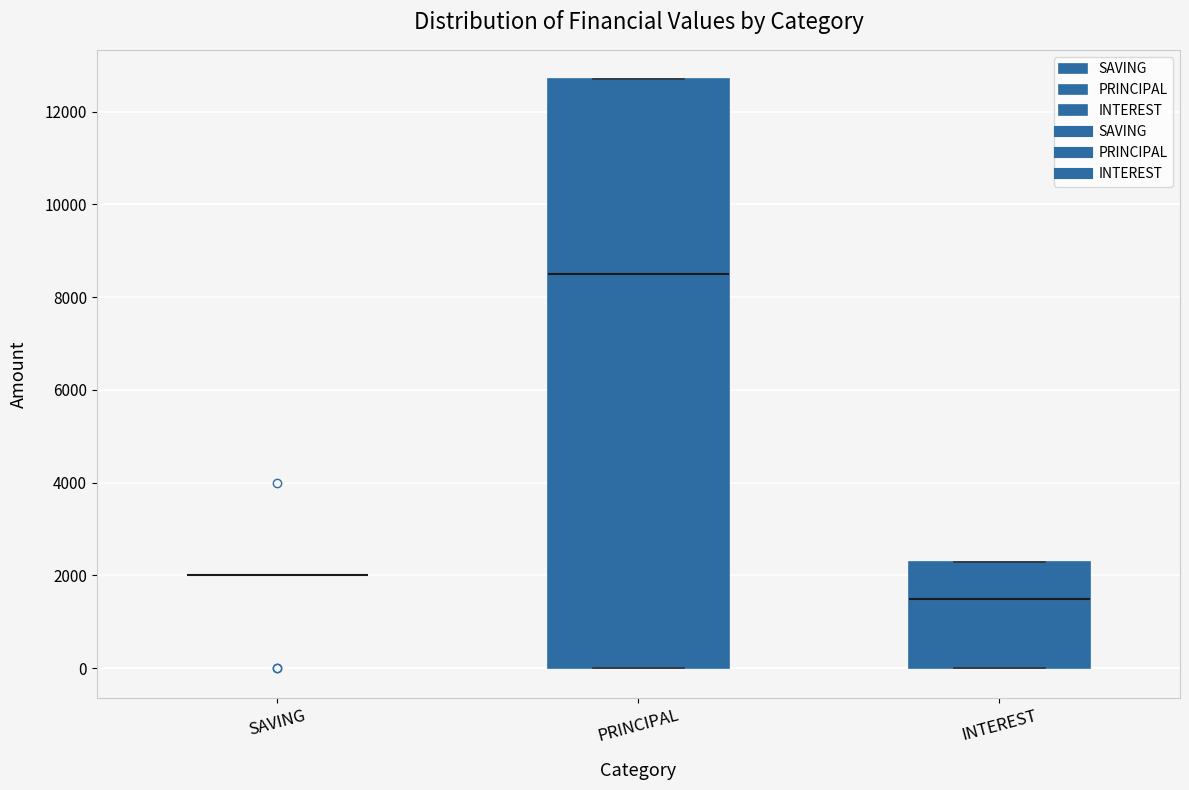

Reading left to right, transcribe this box plot: for each box, give where its median line is, the range the box spans, and where its two whiskers end, as read against the y-axis. The values are not printed on the chart, so give them approximately, as read against the axis.

SAVING: box collapsed to a line at 2000, whiskers 2000 to 2000
PRINCIPAL: median 8600, box 0 to 12800, whiskers 0 to 12800
INTEREST: median 1600, box 0 to 2400, whiskers 0 to 2400